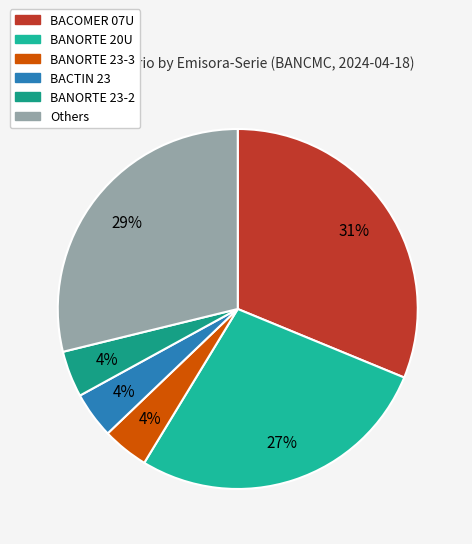

How many segments does this pie chart have?

6